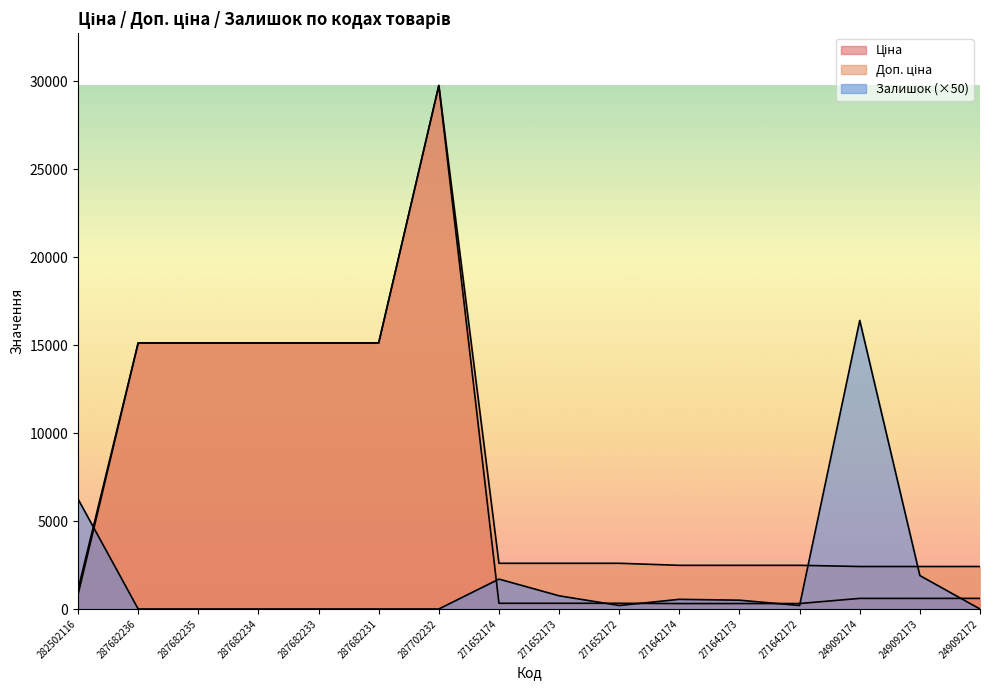

Read the Залишок value at 271652174.

1700.0